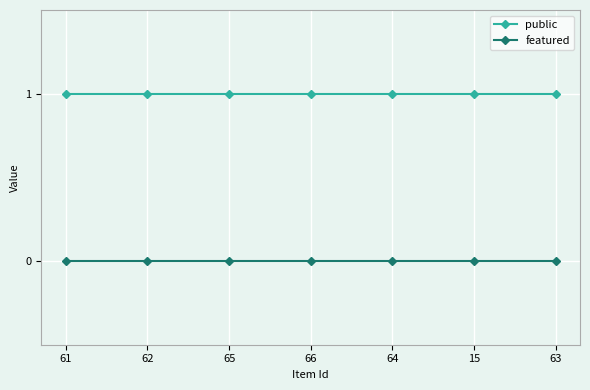

List the series in order of their overall mean, highest first.

public, featured